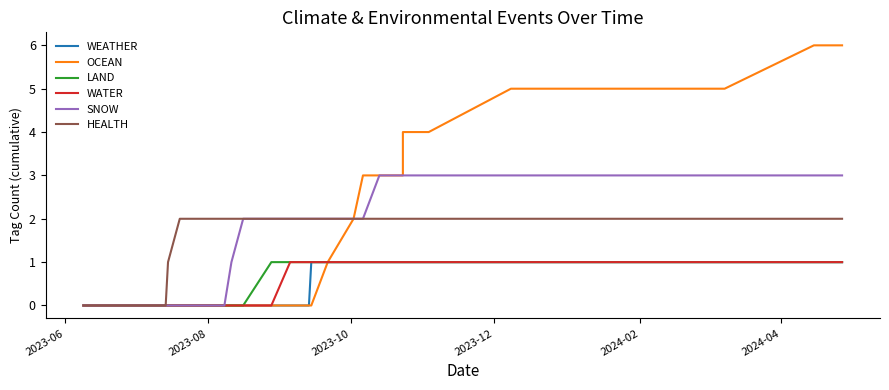

What is the value of the HEALTH point at the 36th from the left?

2